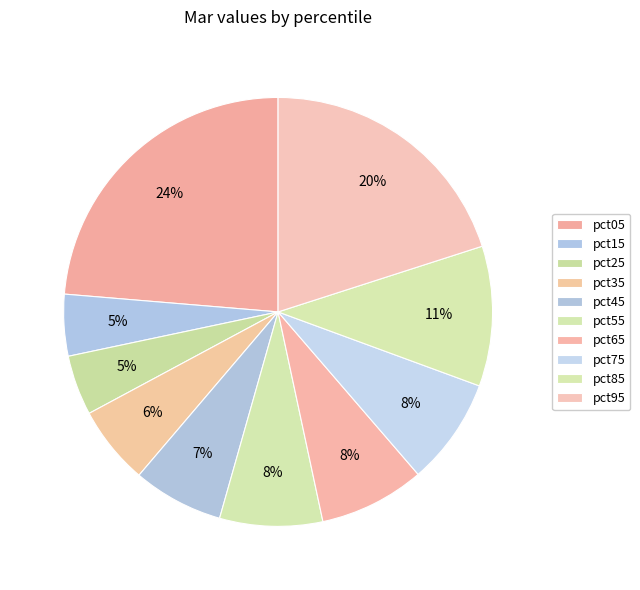

What portion of the pie excludes pct15?

95.4%